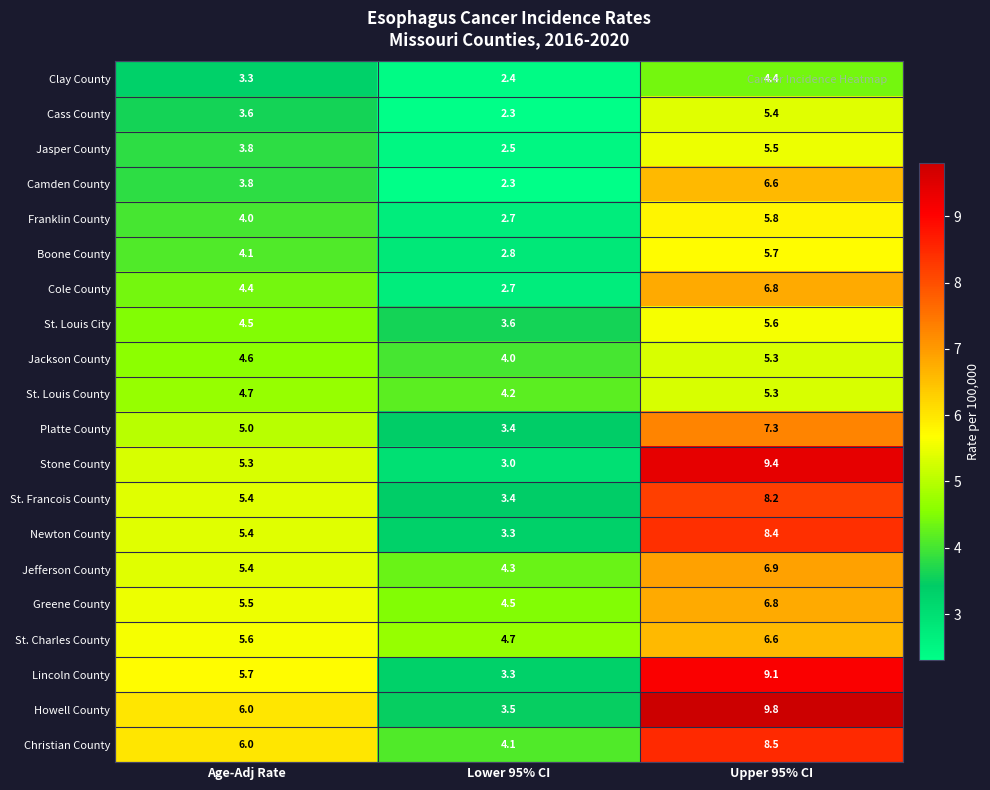

What is the highest value of the St. Francois County series?

8.2